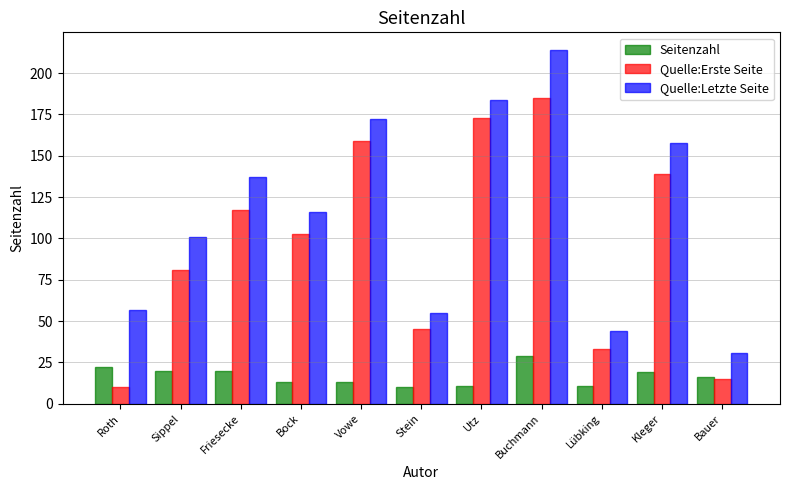

What is the label of the 10th bar from the left?

Kleger